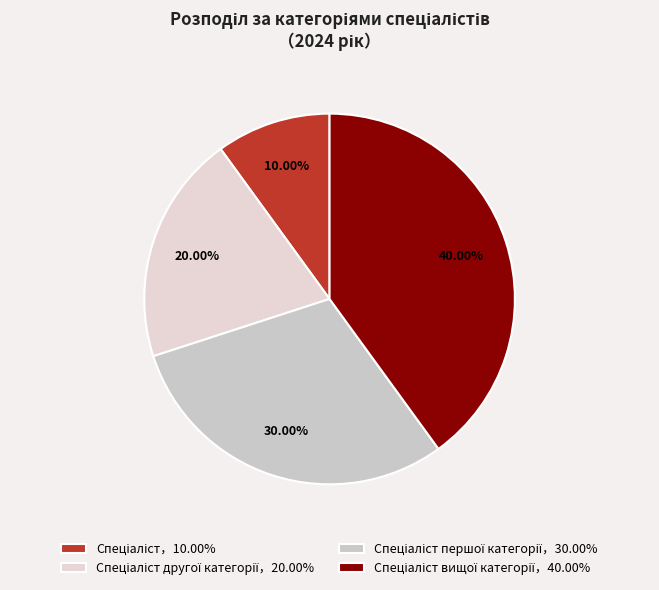

How many segments does this pie chart have?

4